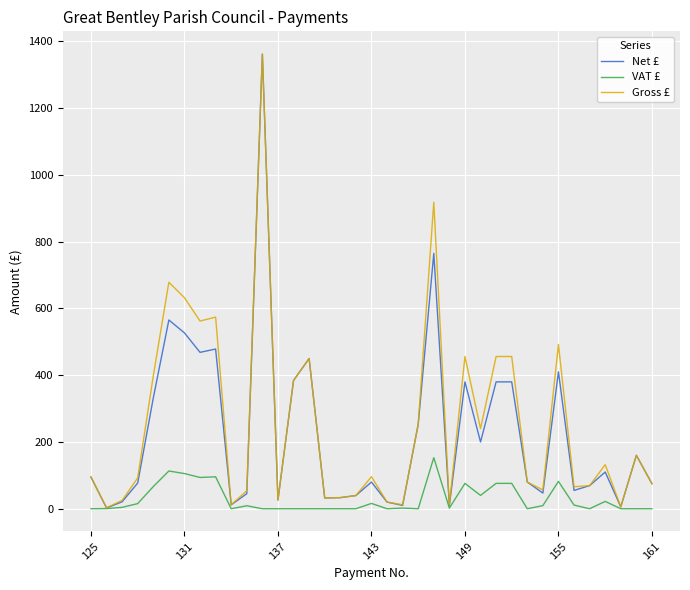

Which series has the widest spread of values?

Net £